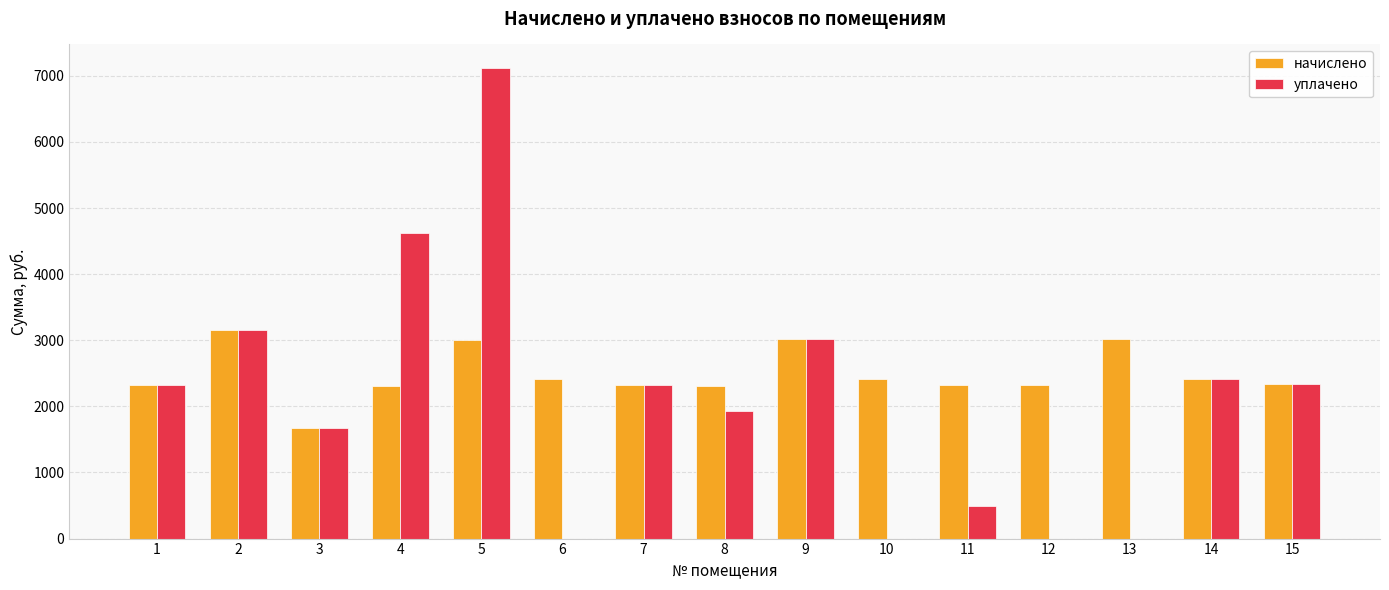

What is the average value of the уплачено series?

2092.7